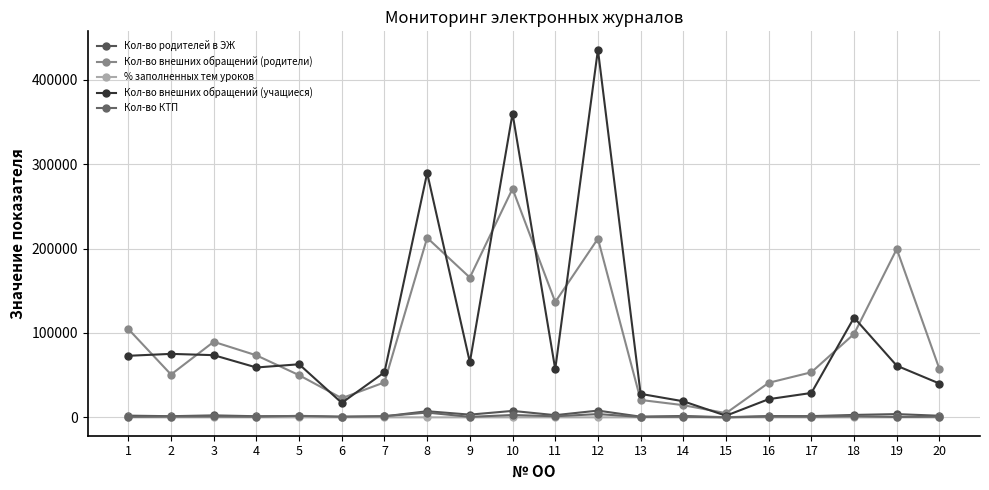

What is the value of the % заполненных тем уроков point at the 6th from the left?

100